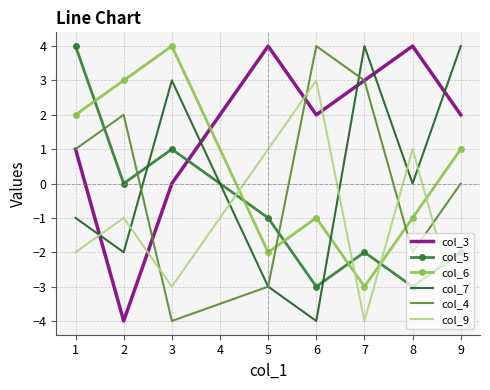

What is the maximum value shown in the chart?

4